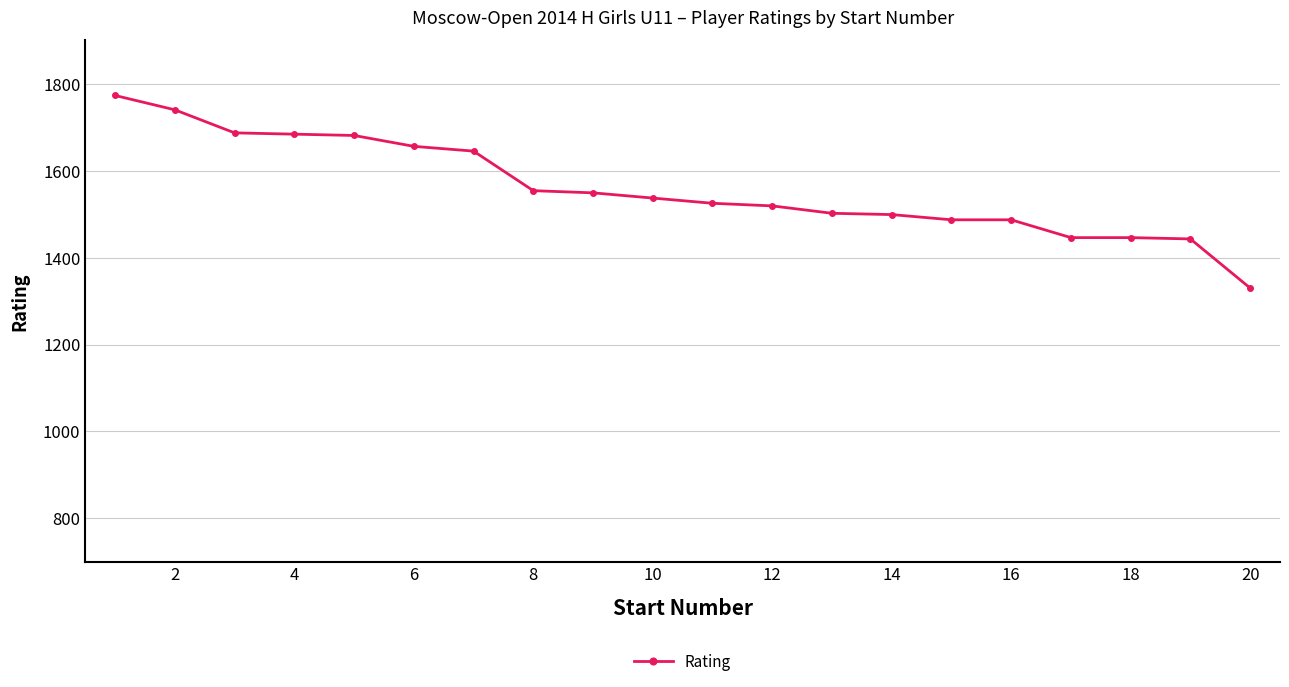

What is the average value?

1560